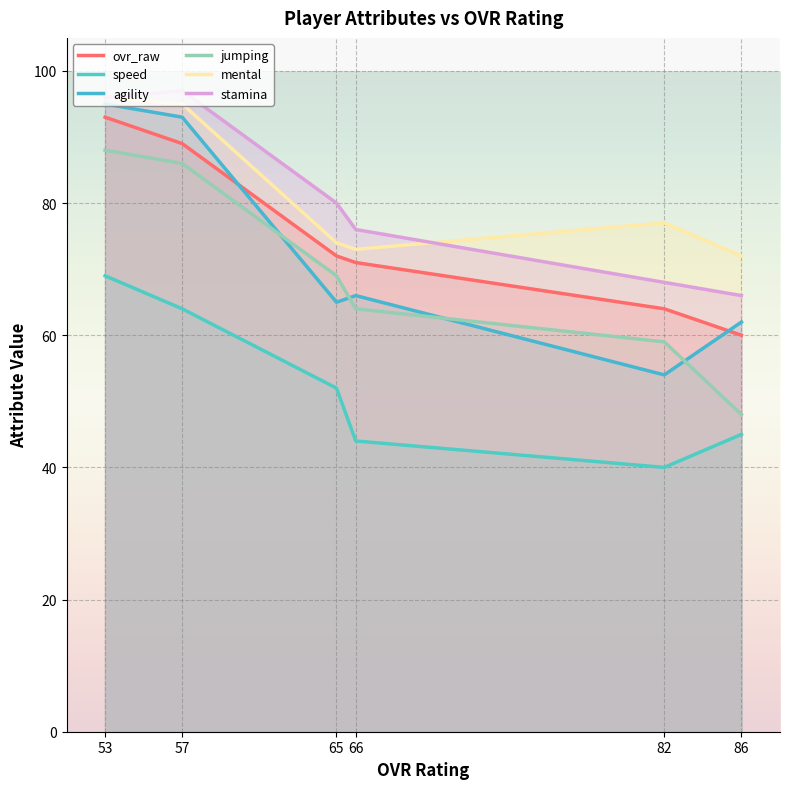

At which category is the sum across all series the highest?

53